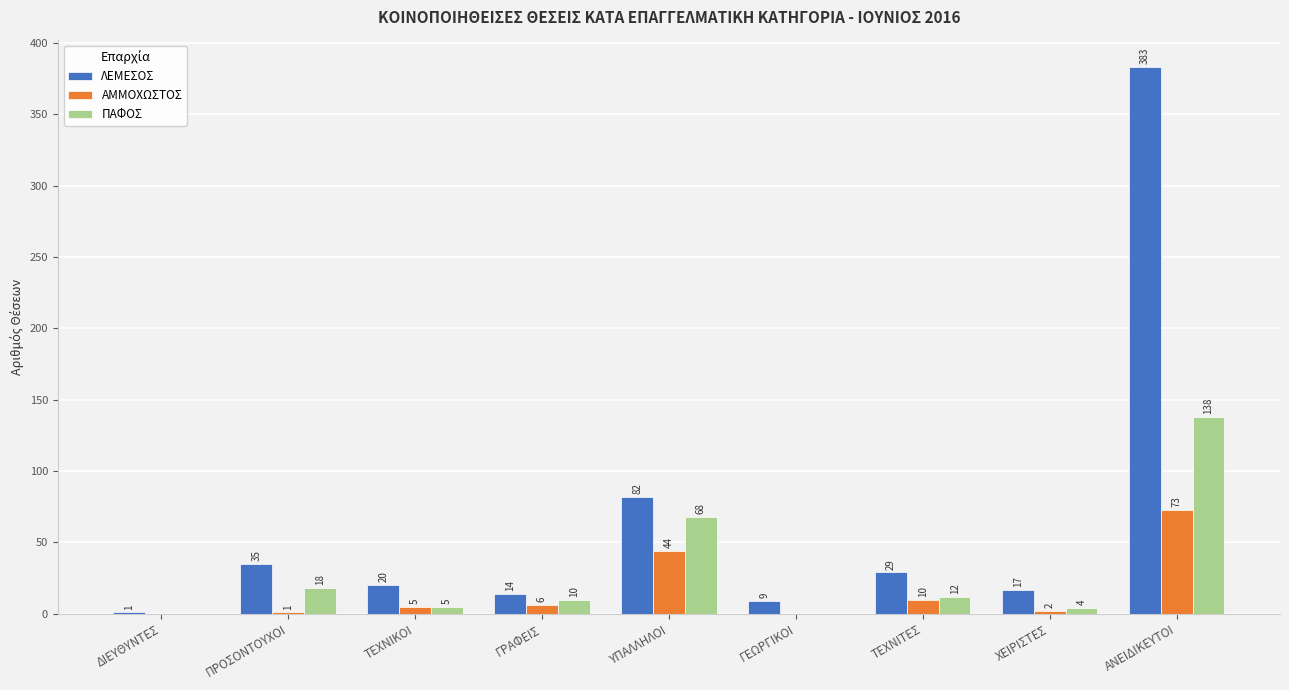

Which series has the widest spread of values?

ΛΕΜΕΣΟΣ